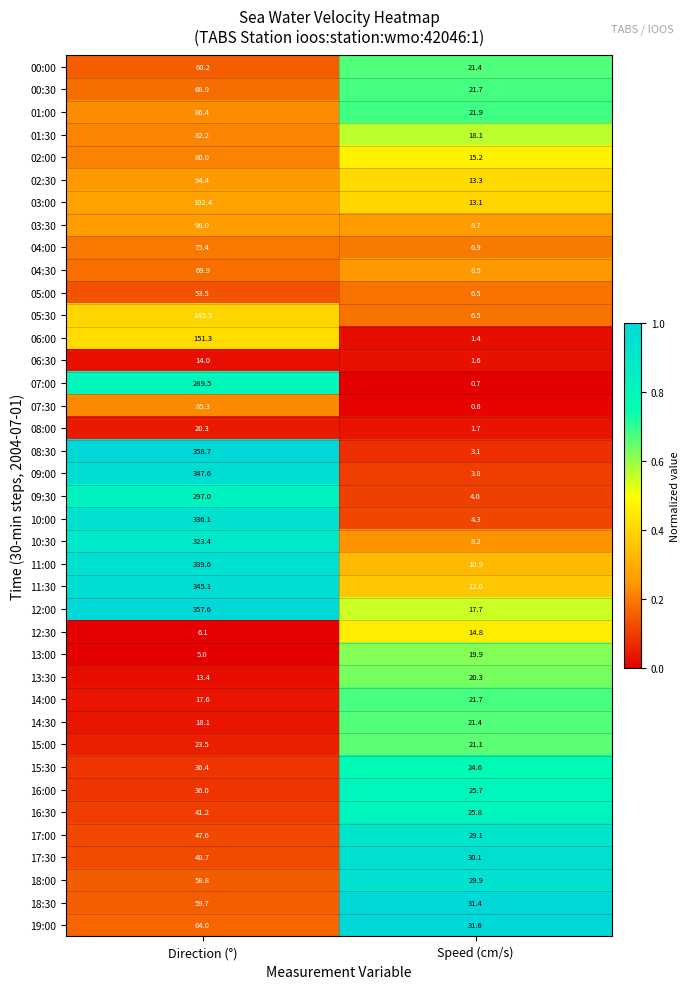

Between Direction (°) and Speed (cm/s), which series saw the biggest shift?

08:30